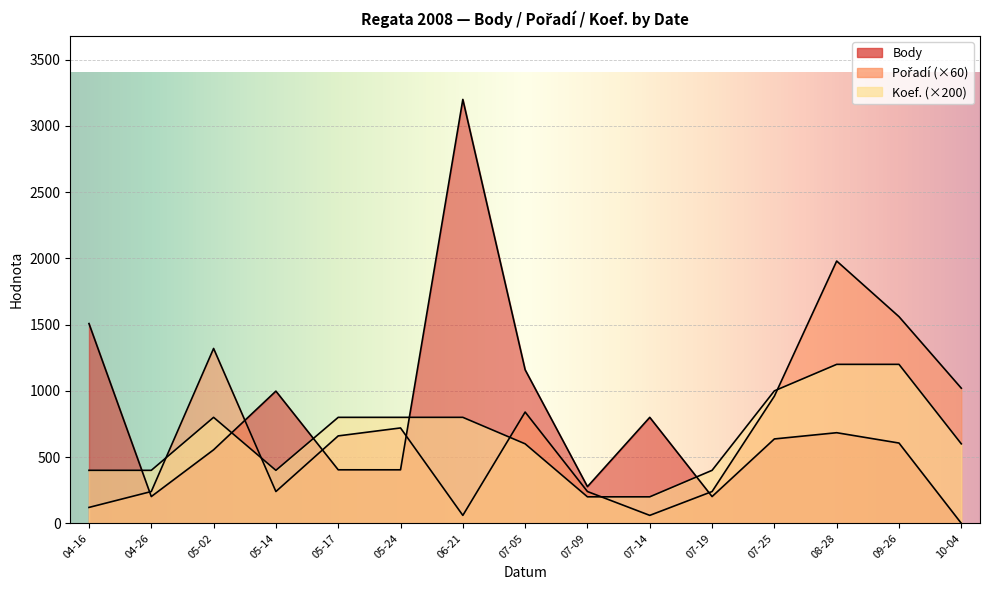

What is the value of the Body point at the 14th from the left?

606